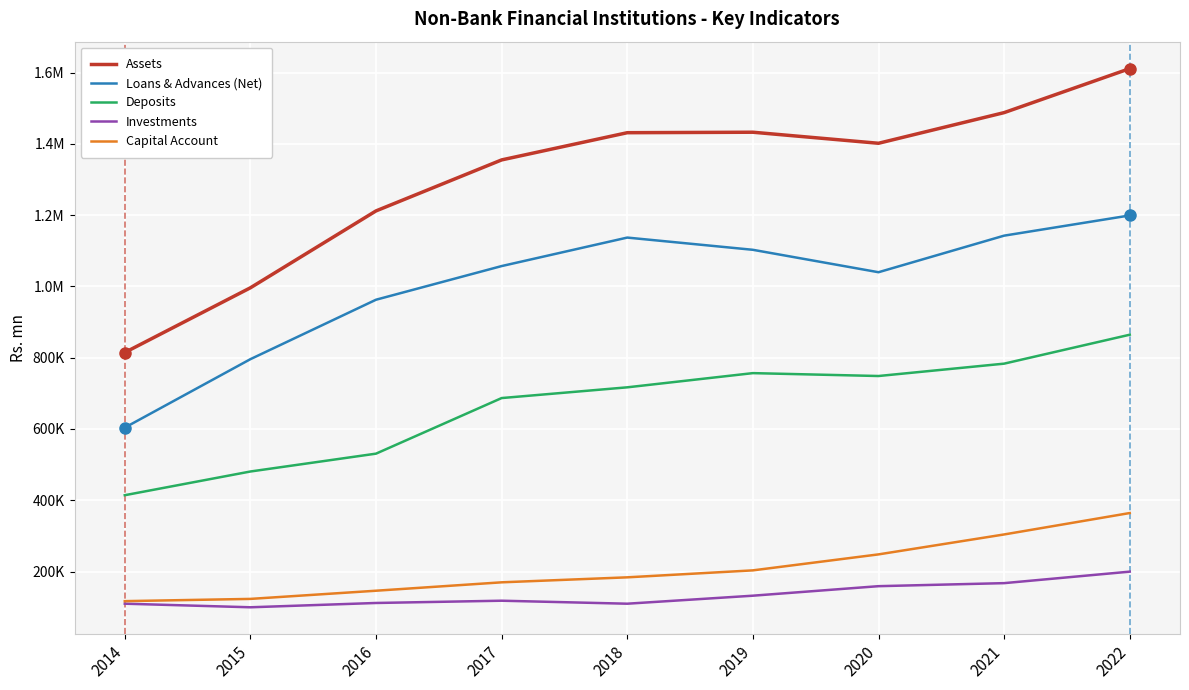

What is the sum of all Investments values?

1206800